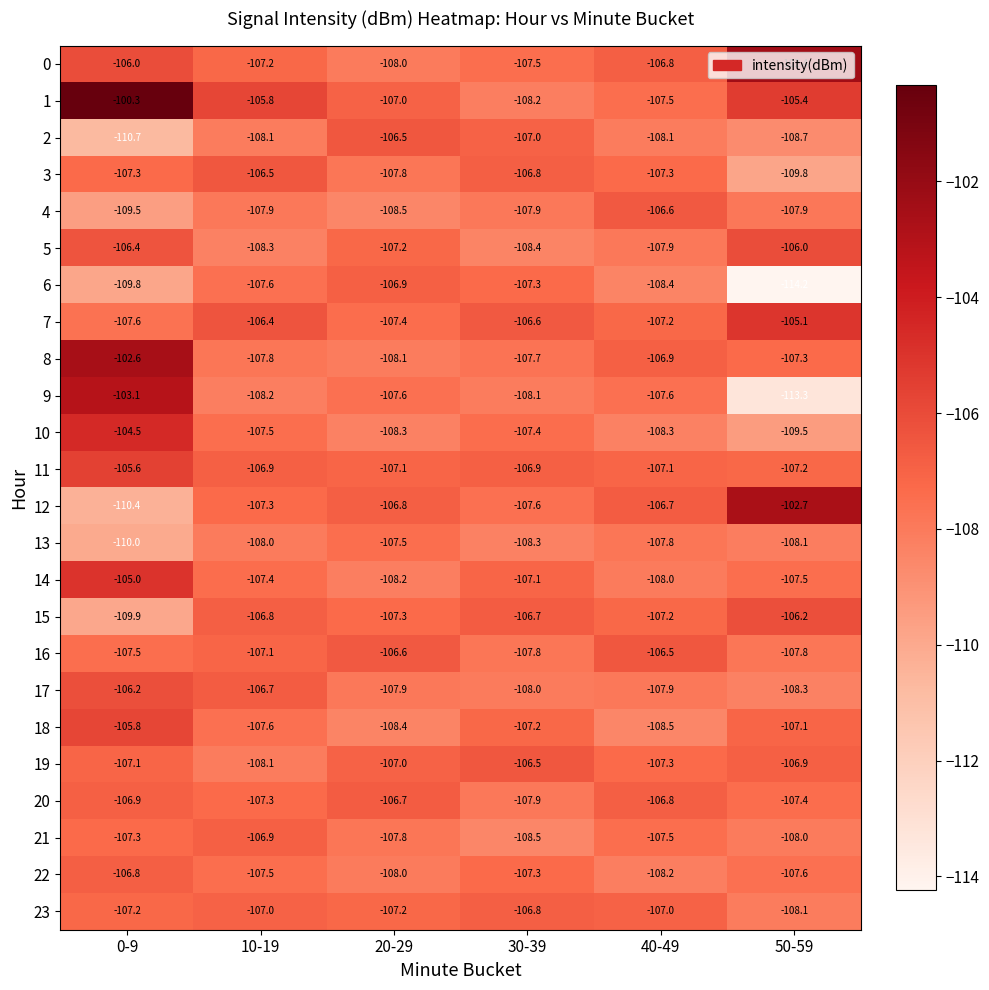

What is the difference between the highest and lowest values at 20-29?

2.0